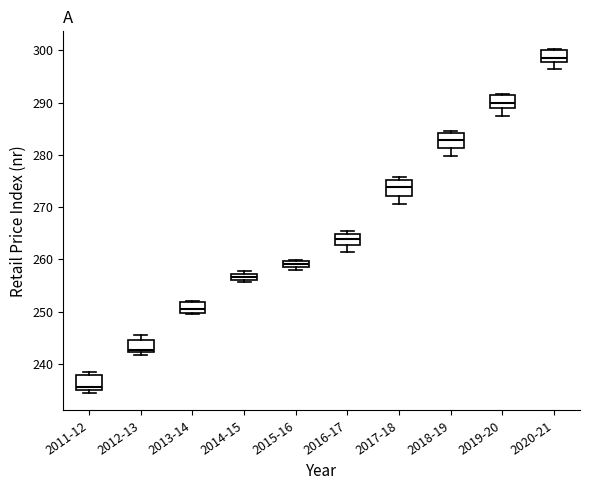

Which box has the highest median line?

2020-21